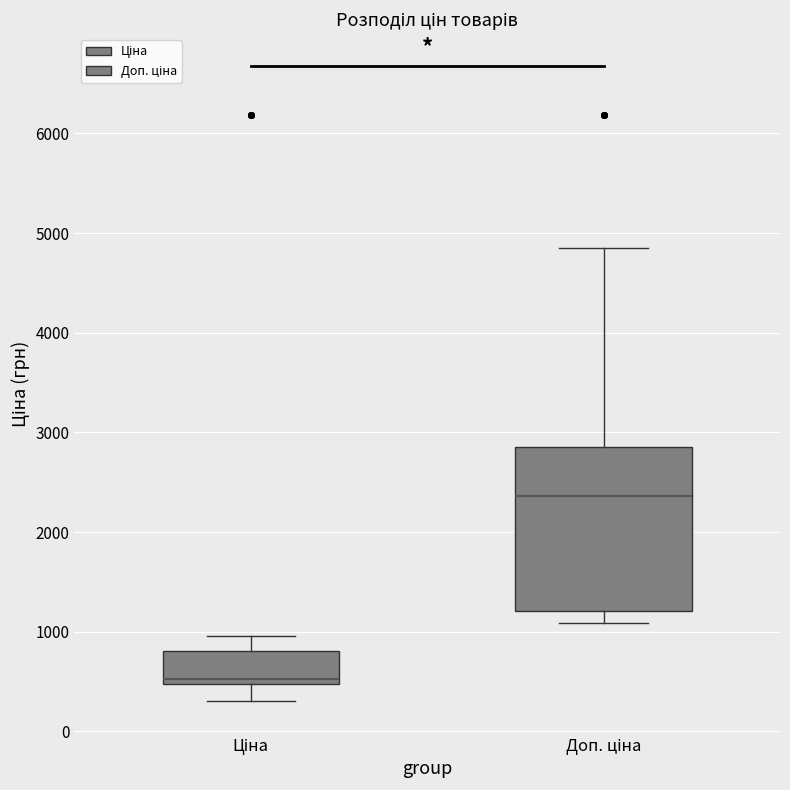

Which box is the tallest, from its lower edge to its upper edge?

Доп. ціна